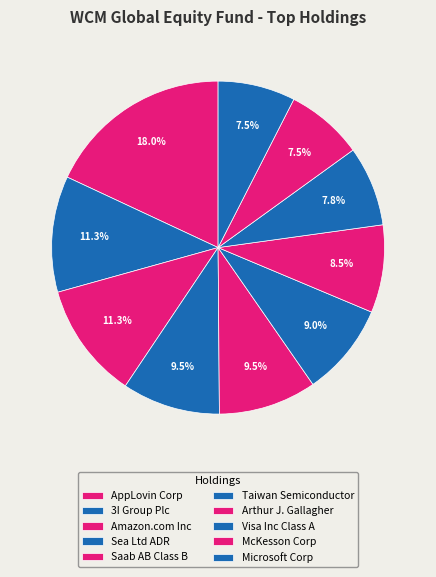

Which category has the smallest portion of the pie?

McKesson Corp